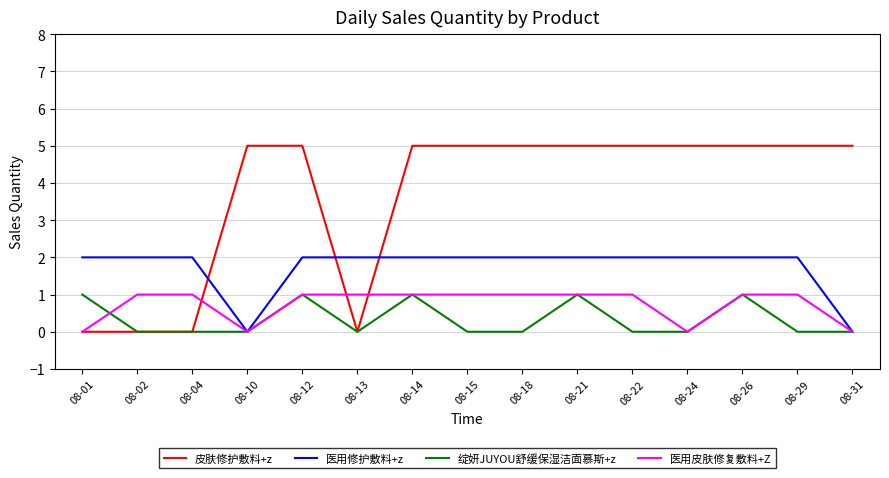

How many 医用皮肤修复敷料+Z values are between 0 and 1?

15